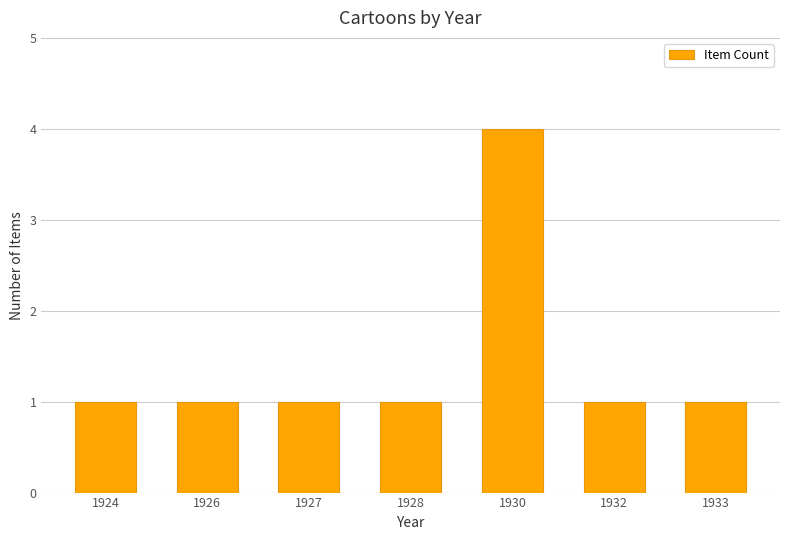

What is the value of the 5th bar from the left?

4